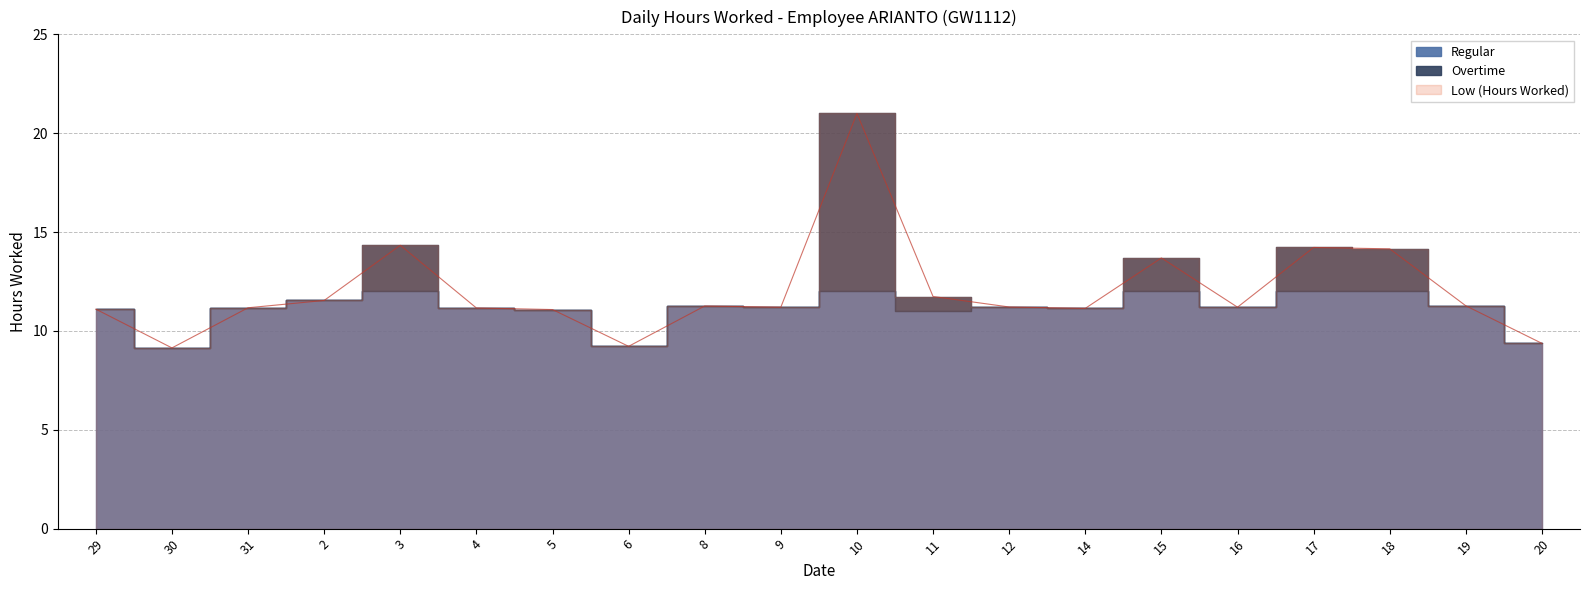

List the labels in order of Regular value, smallest first.

30, 6, 20, 11, 5, 29, 14, 4, 31, 9, 16, 12, 8, 19, 2, 3, 10, 15, 17, 18